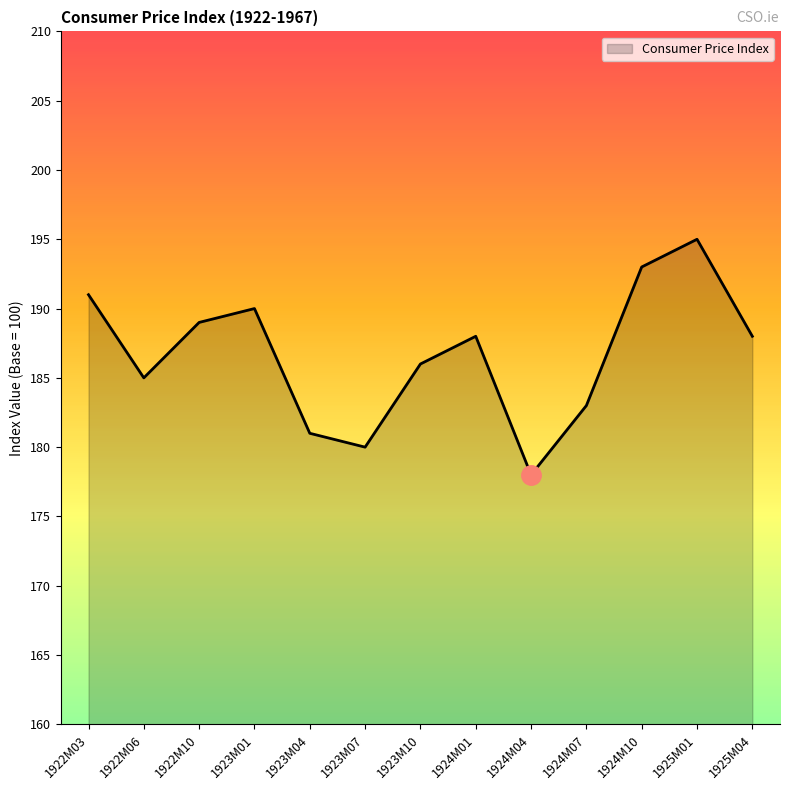

Is it true that the value at 1925M04 is 188?

True